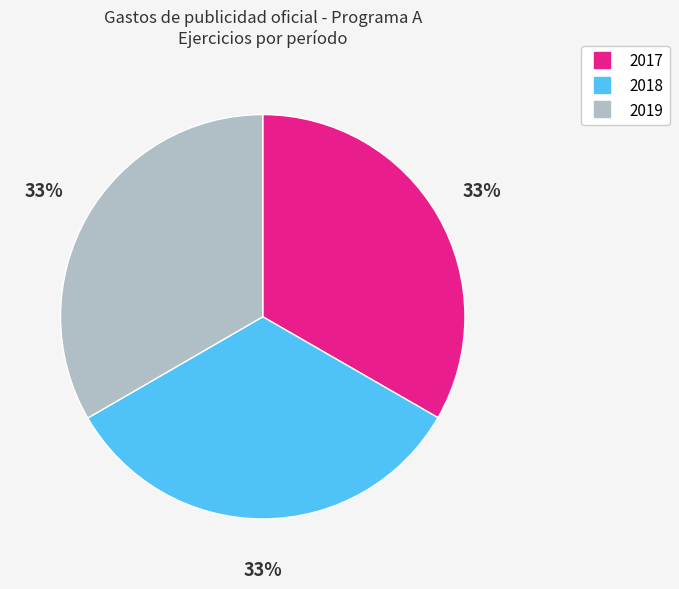

What percentage is the 2019 slice, to the nearest percent?

33%